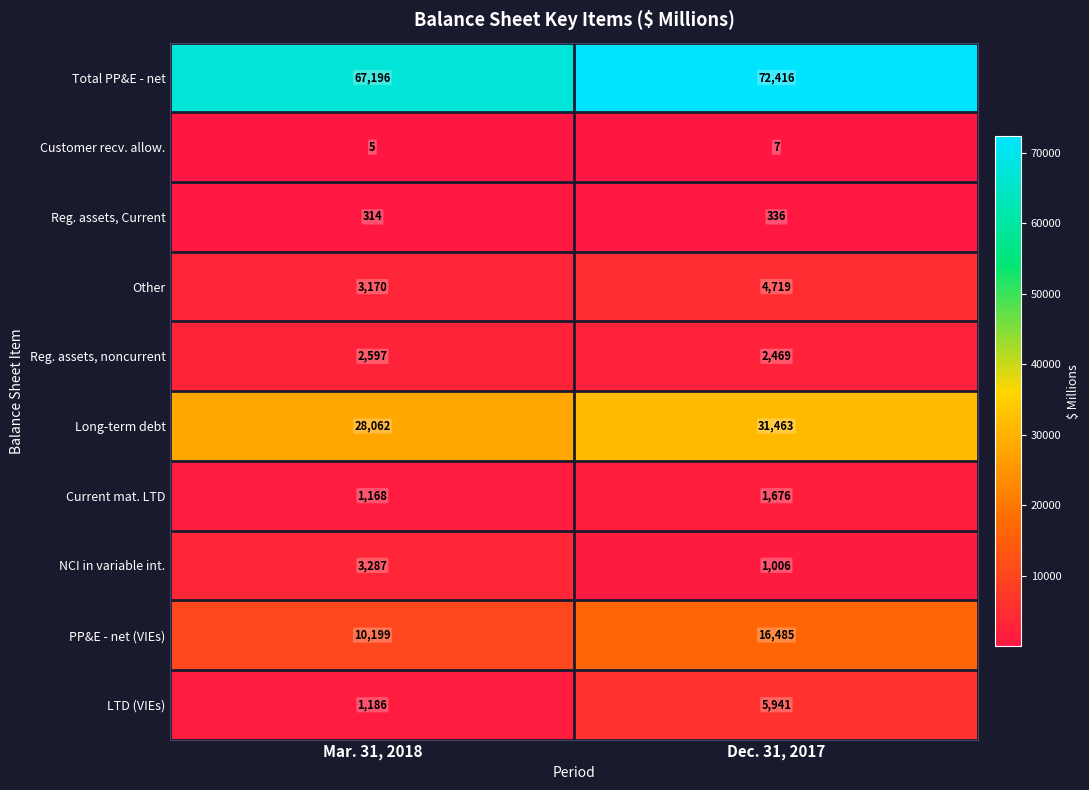

True or false: Customer recv. allow. has a value of 5 at Mar. 31, 2018.

True